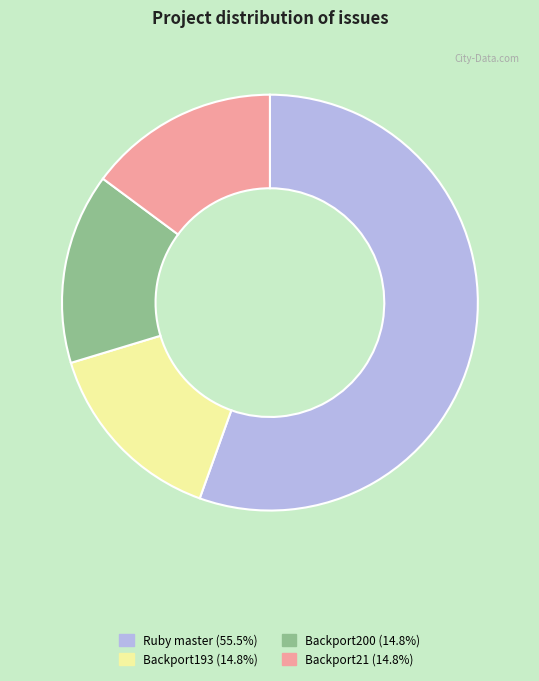

Do Backport193 and Backport21 together represent more than half of the pie?

No